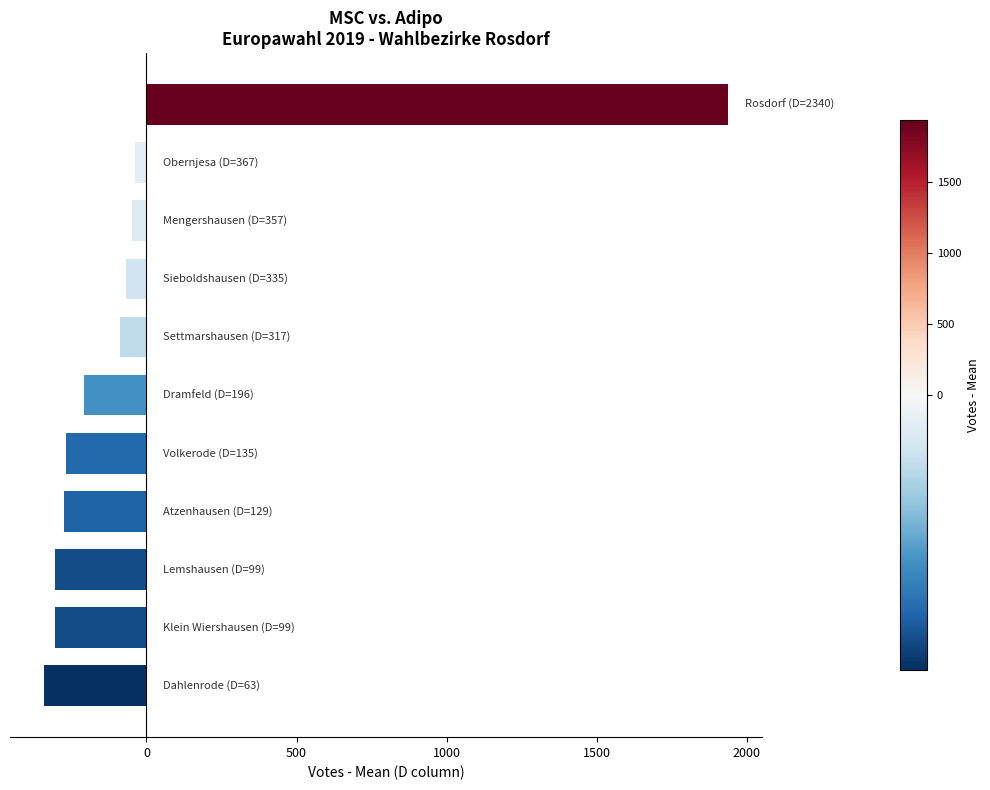

What is the maximum value shown in the chart?

1936.6